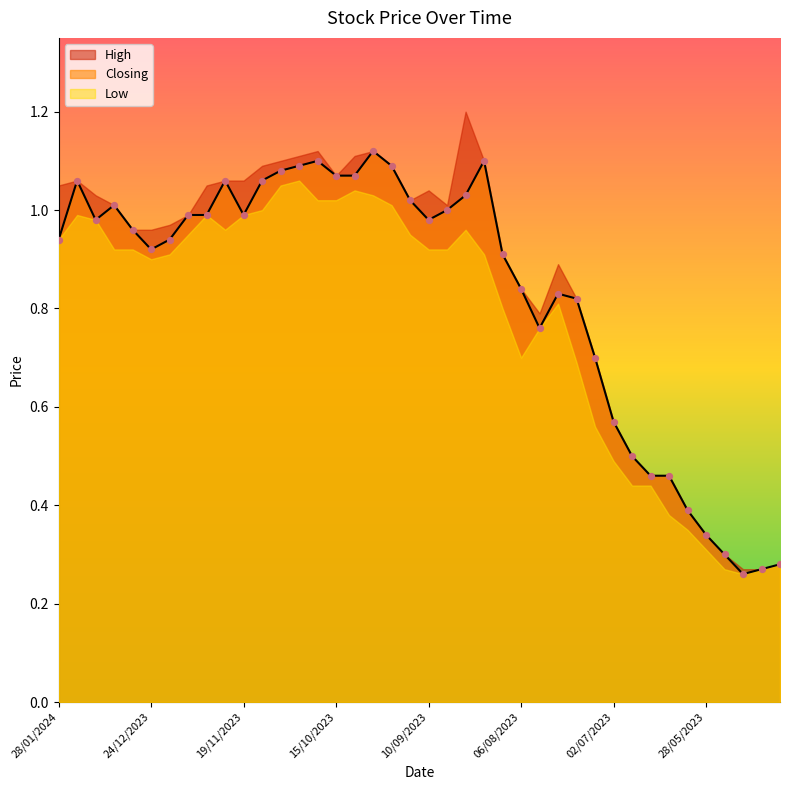

Which series reaches the minimum Y coordinate?

High